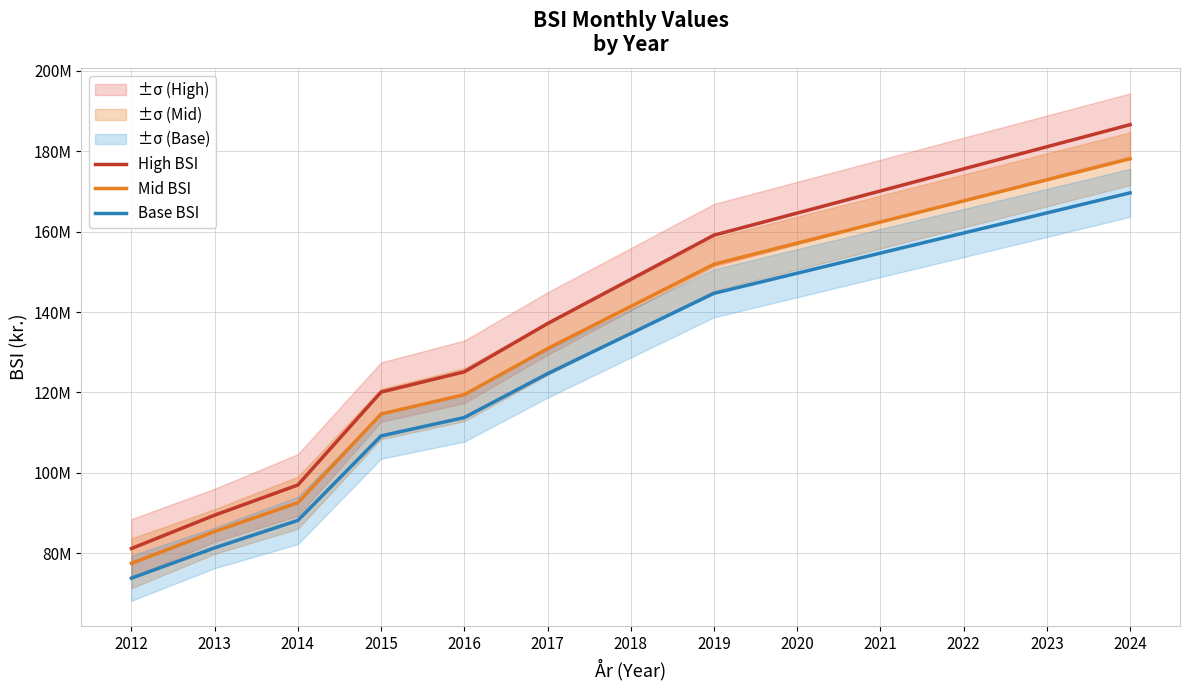

Rank the series by their maximum value, from highest to lowest.

High BSI, Mid BSI, Base BSI